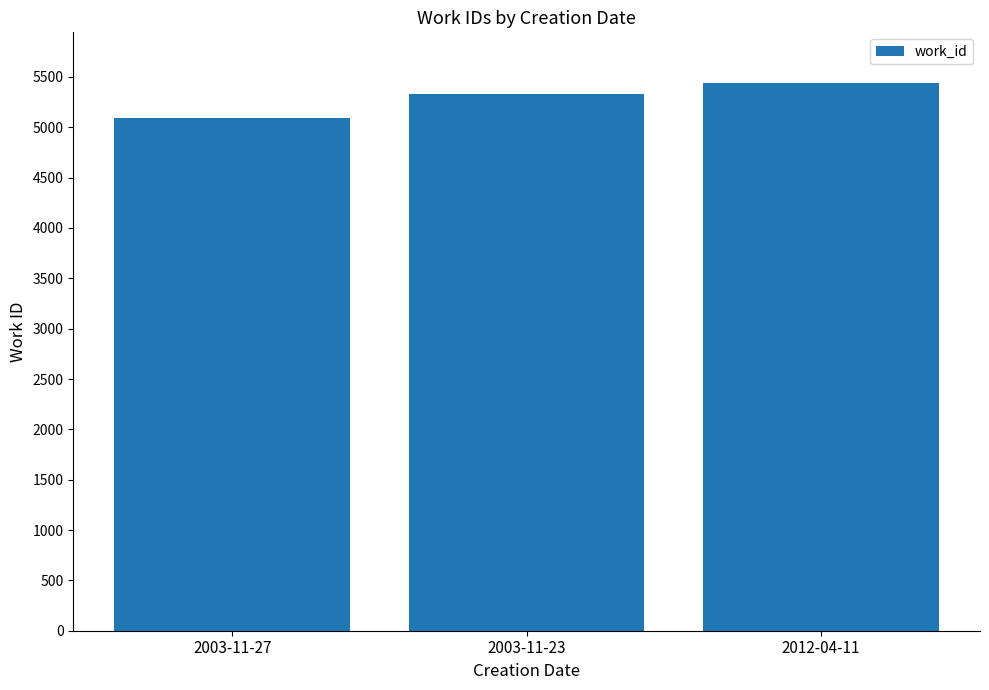

Is it true that the value at 2012-04-11 is 2872?

False